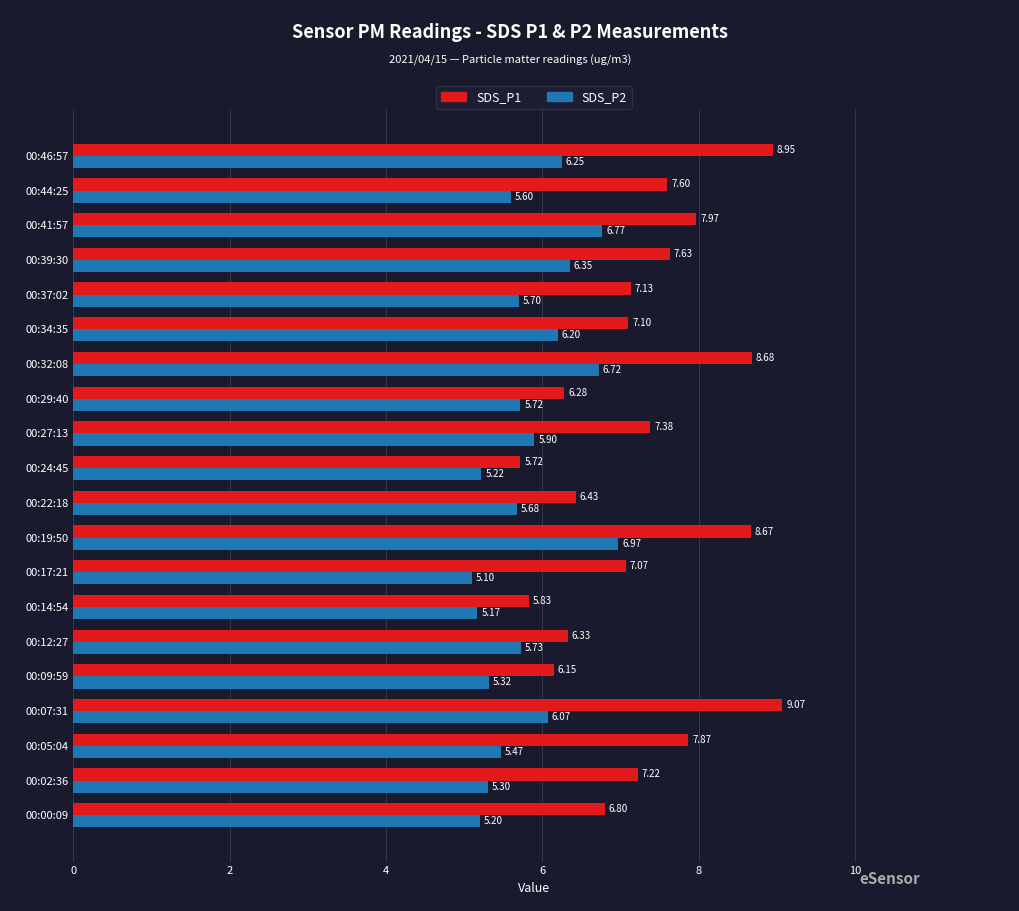

Which label corresponds to the largest value in the chart?

00:07:31